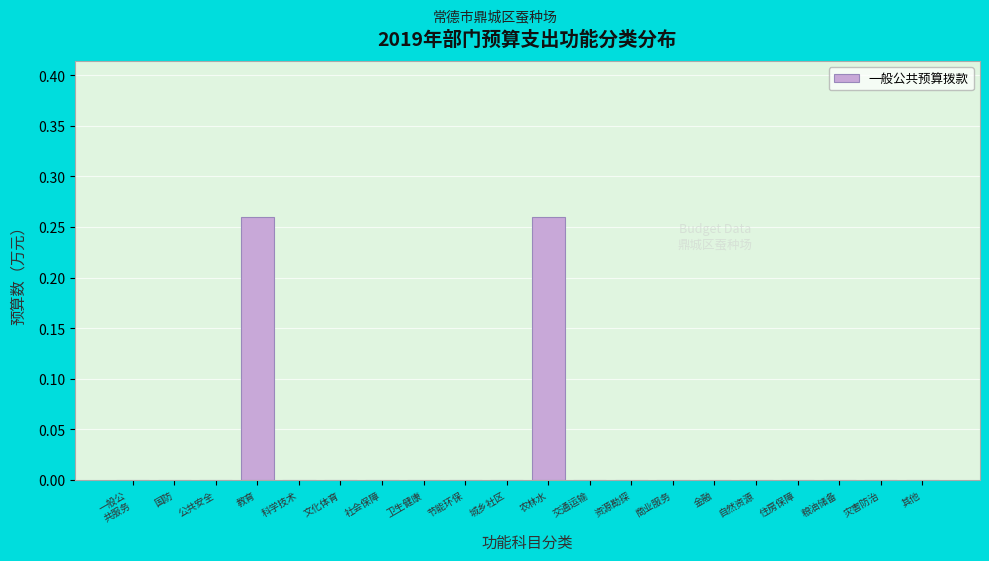

The chart shows a value of 0.1 at 卫生健康. True or false?

False